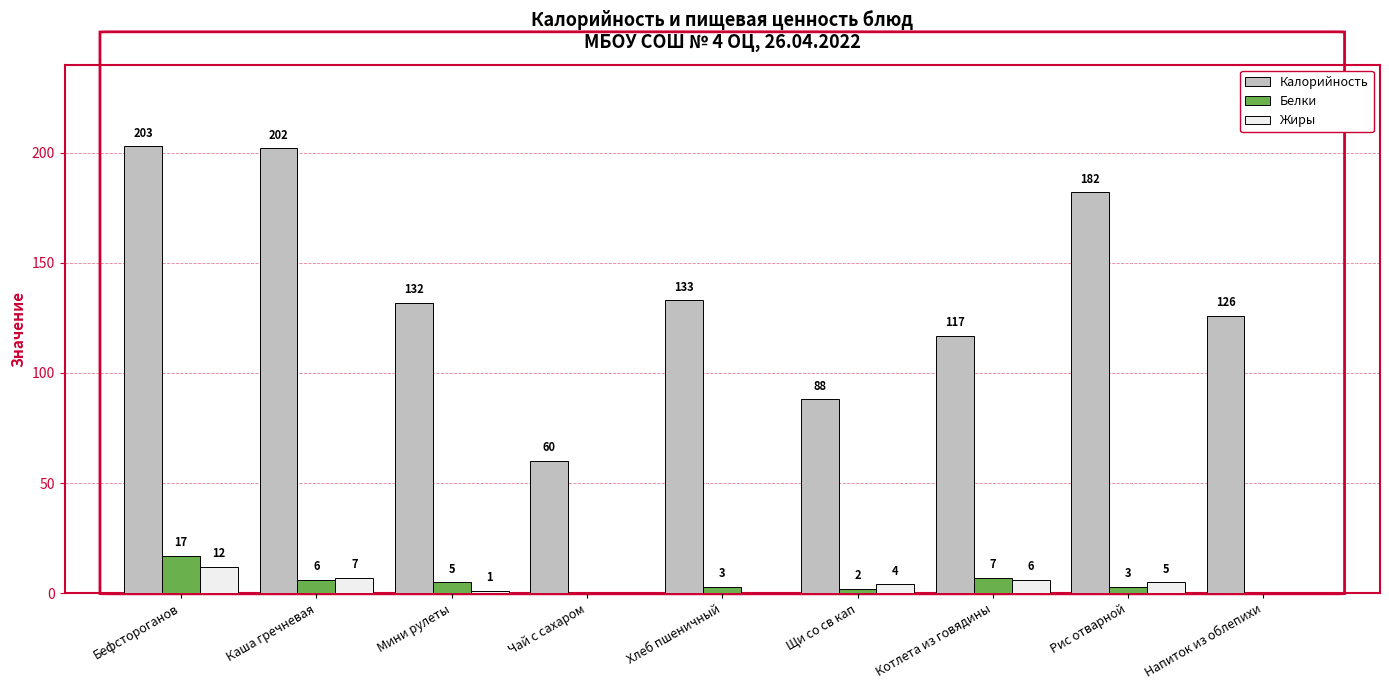

Is it true that Калорийность equals 184 at Хлеб пшеничный?

False